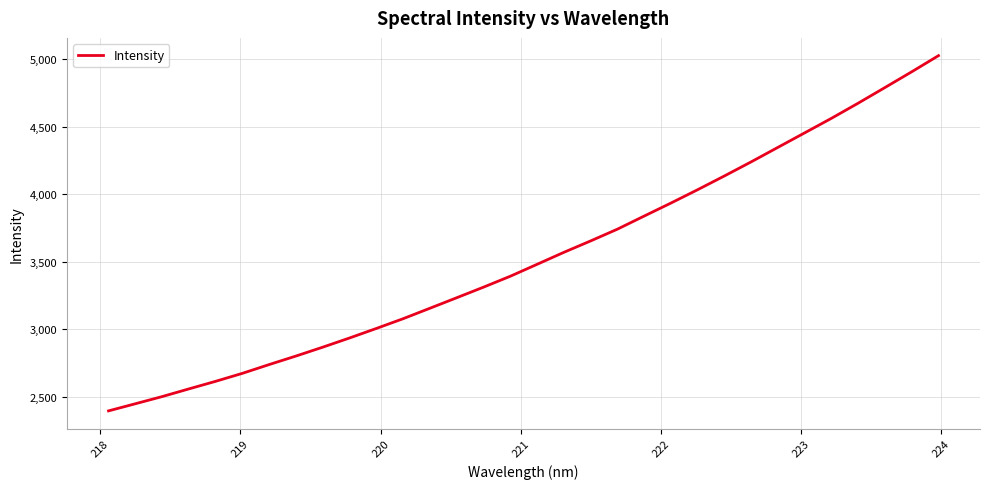

What is the smallest value displayed?

2397.0